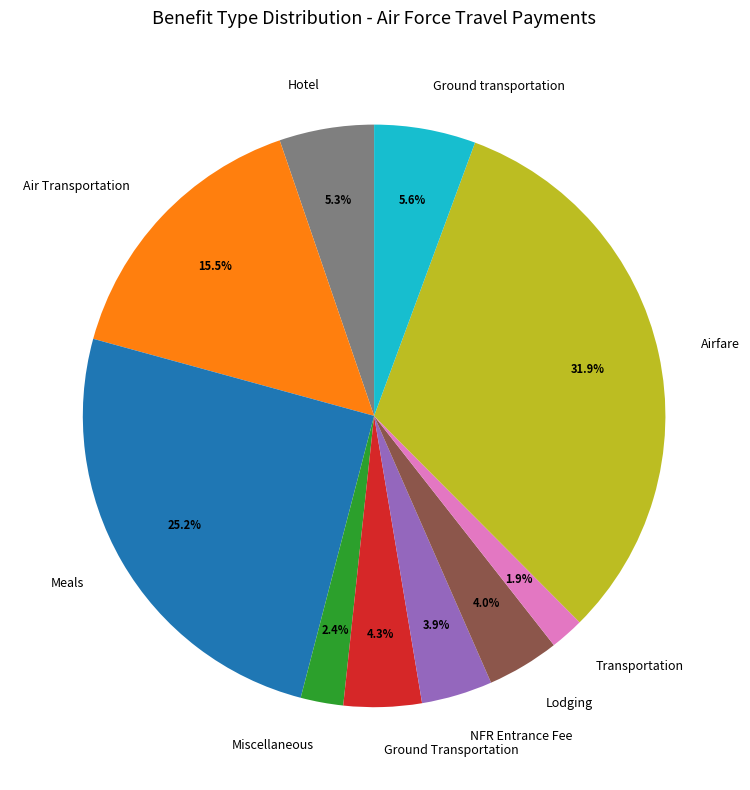

Count the number of slices in the pie.

10